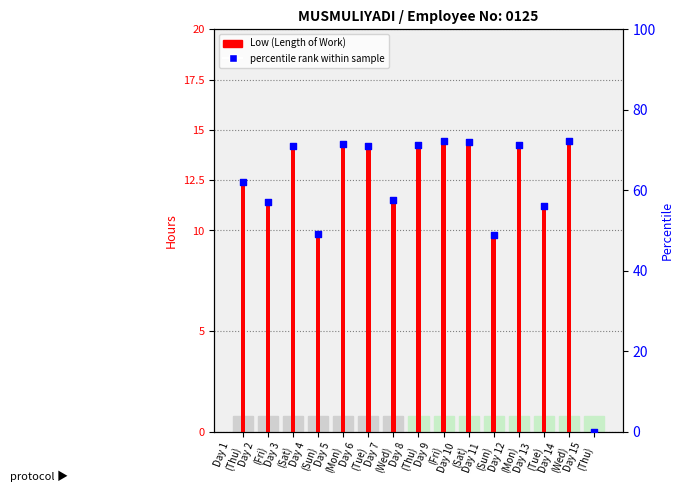

At which category is the sum across all series the highest?

Day 9
(Fri)